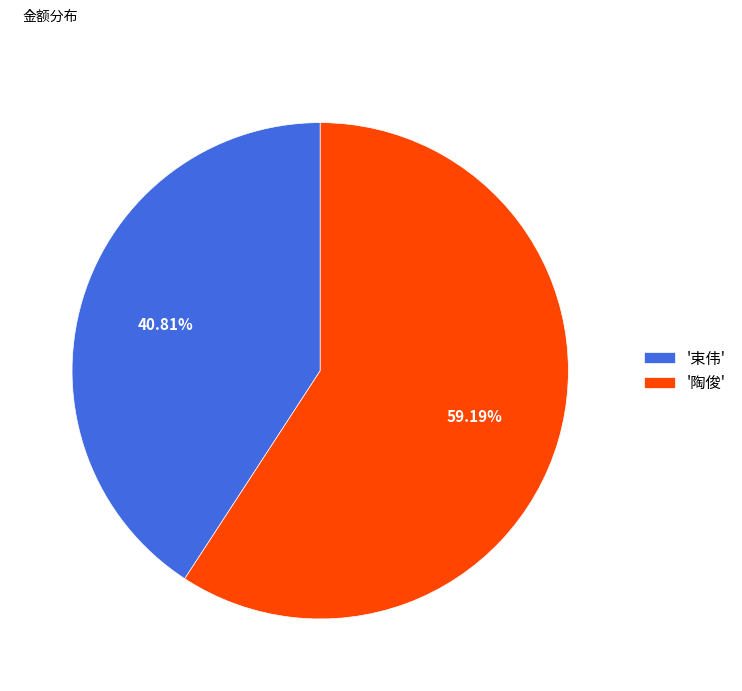

To the nearest percent, what is the difference between the largest and smallest slice percentages?

18%